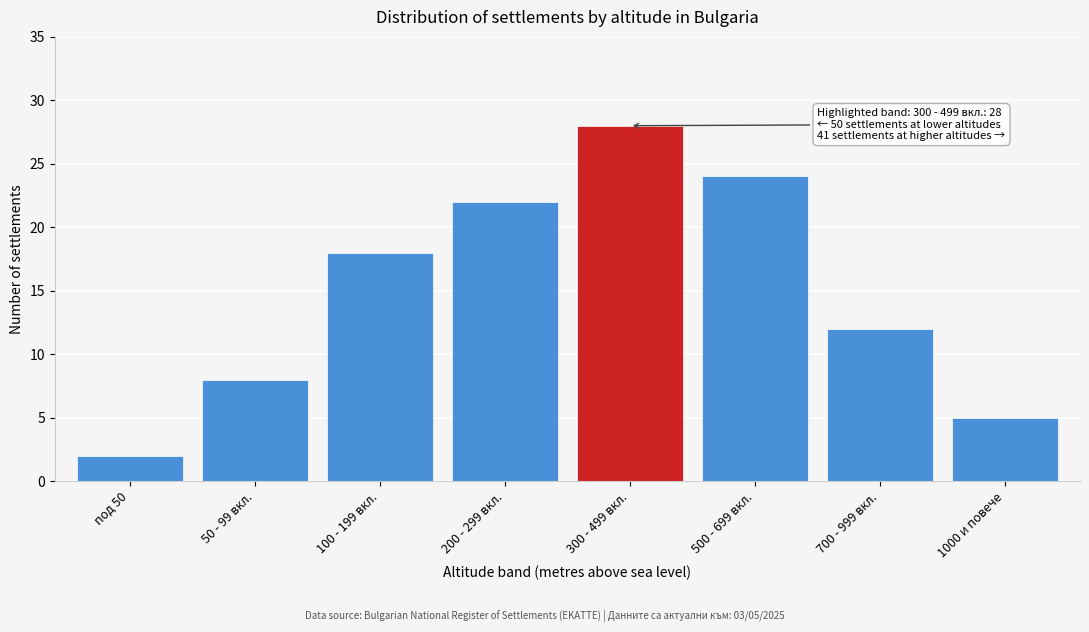

Reading left to right, extract all data points from this chart.

2	8	18	22	28	24	12	5